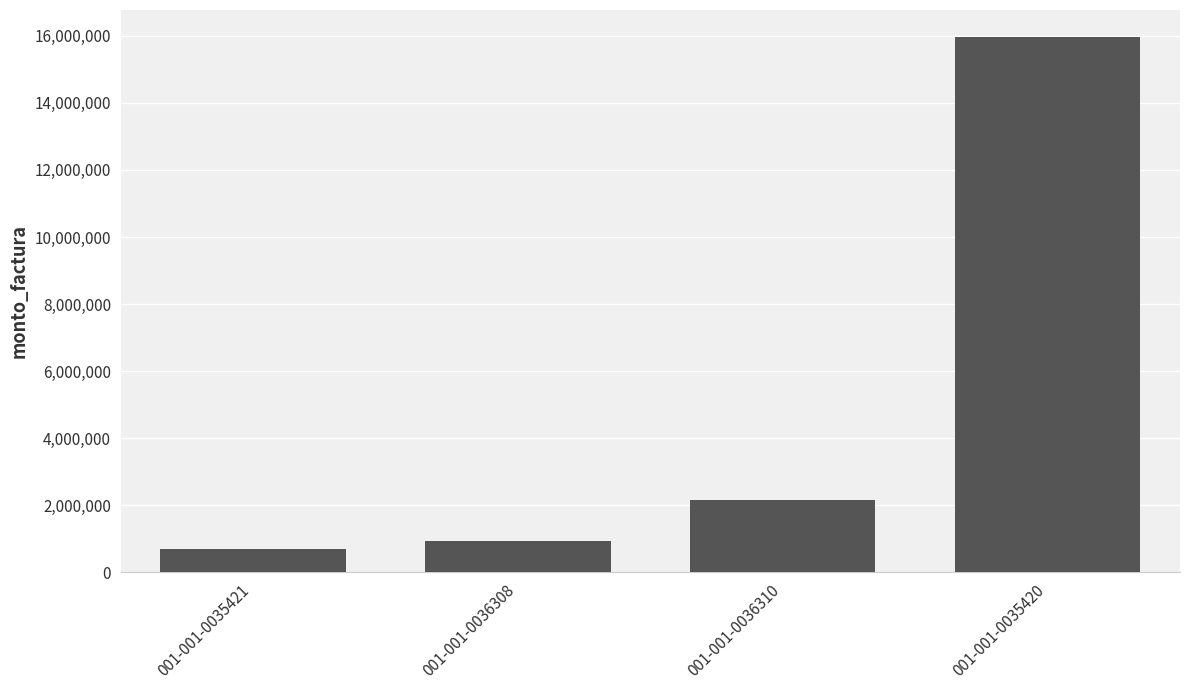

What is the minimum value shown in the chart?

688400